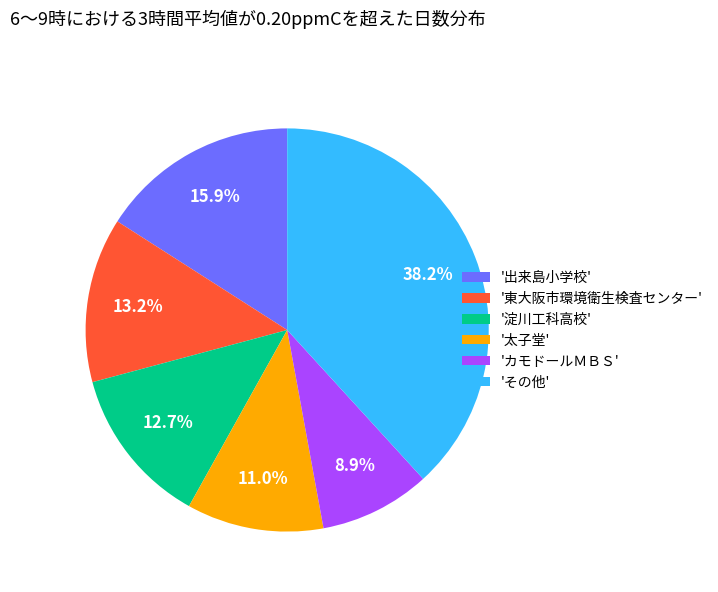

How many segments does this pie chart have?

6